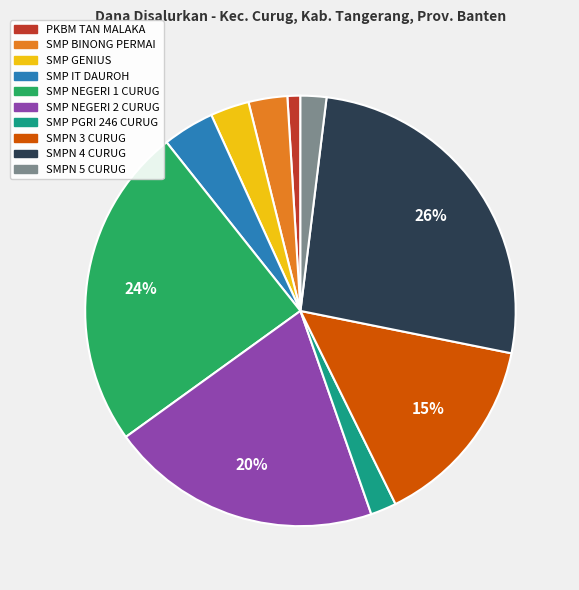

To the nearest percent, what is the difference between the SMP GENIUS and SMPN 5 CURUG slice percentages?

1%